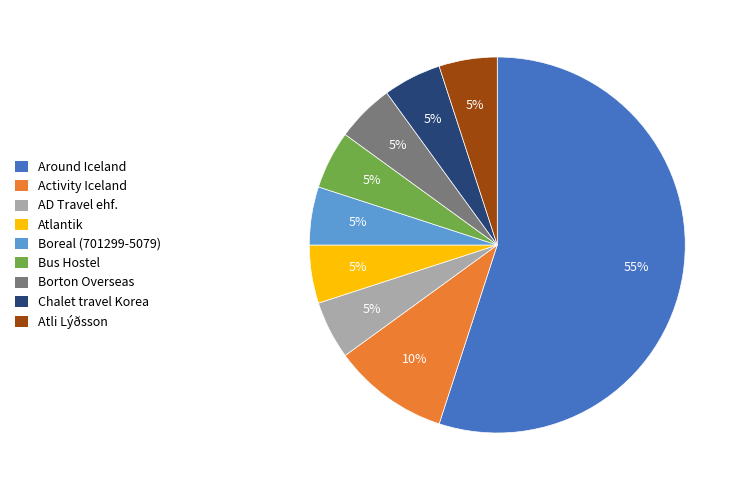

How many segments does this pie chart have?

9